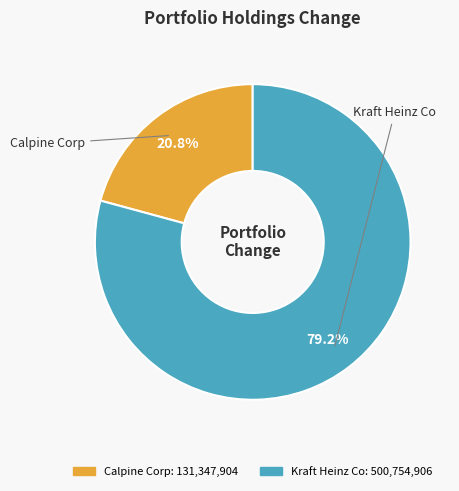

To the nearest percent, what percentage of the pie is Calpine Corp?

21%